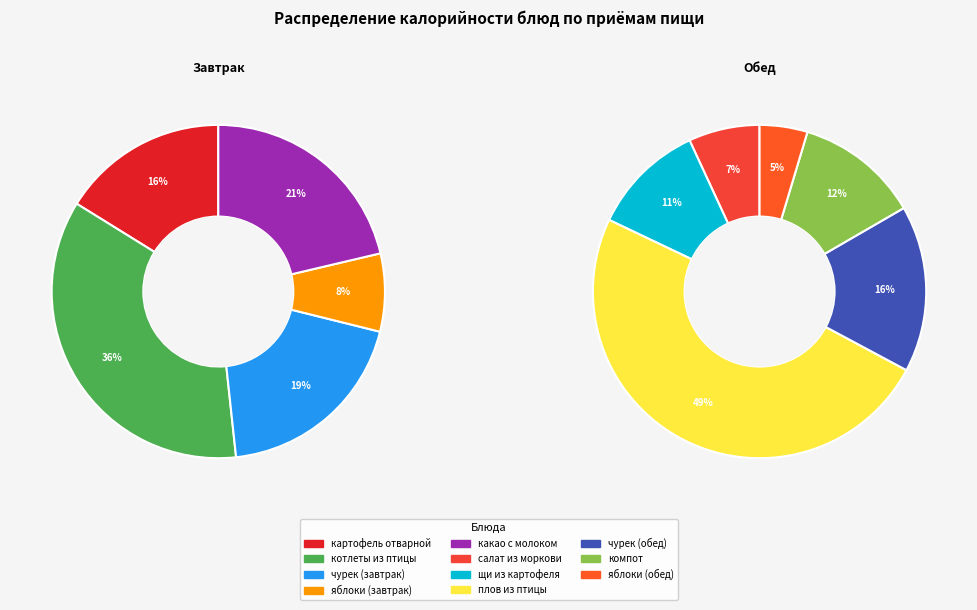

The яблоки (завтрак) slice represents 1% of the pie. True or false?

False